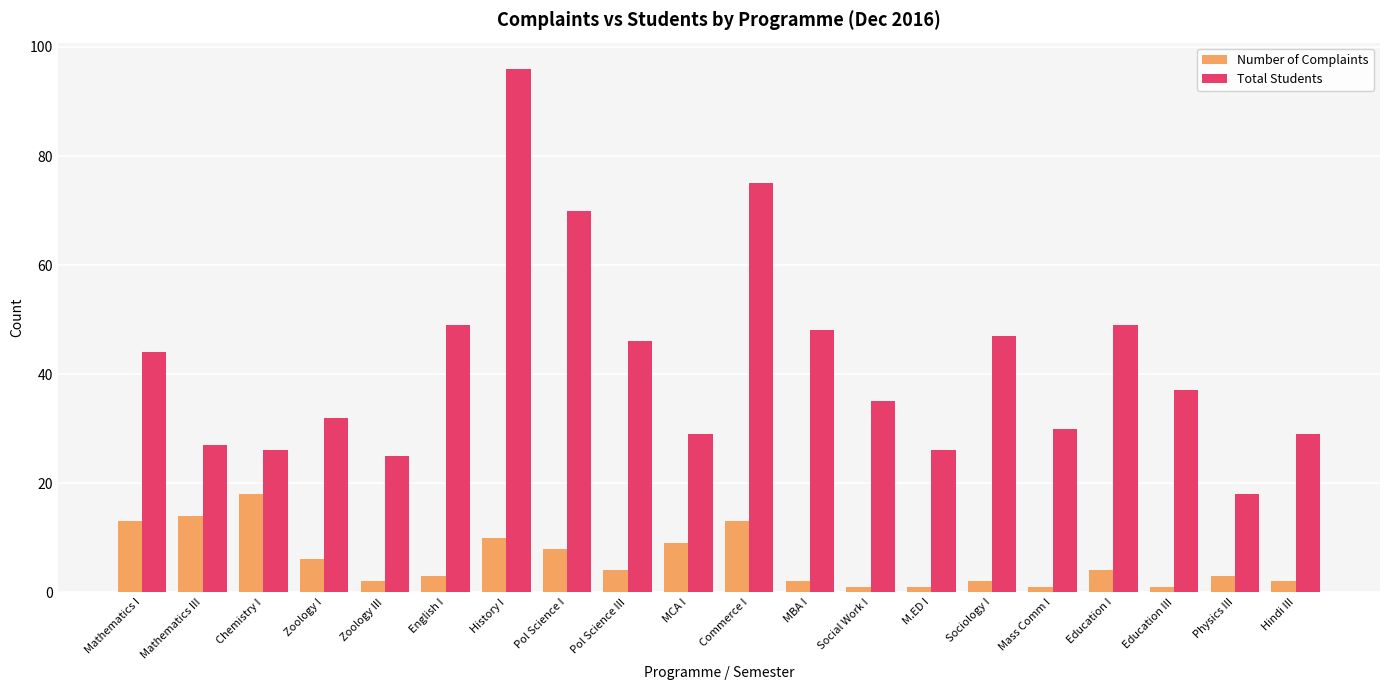

What is the label of the 14th bar from the left?

M.ED I